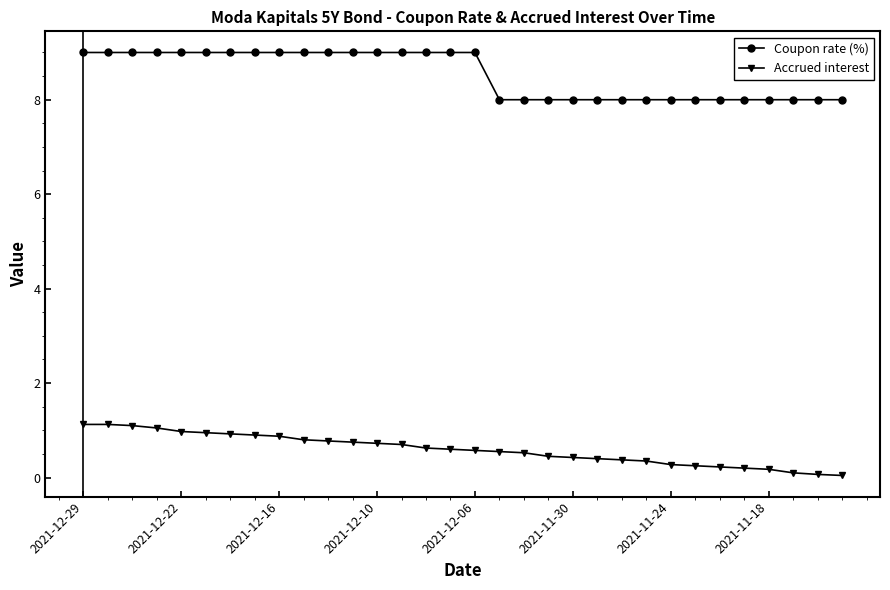

What is the average value of the Coupon rate (%) series?

8.5